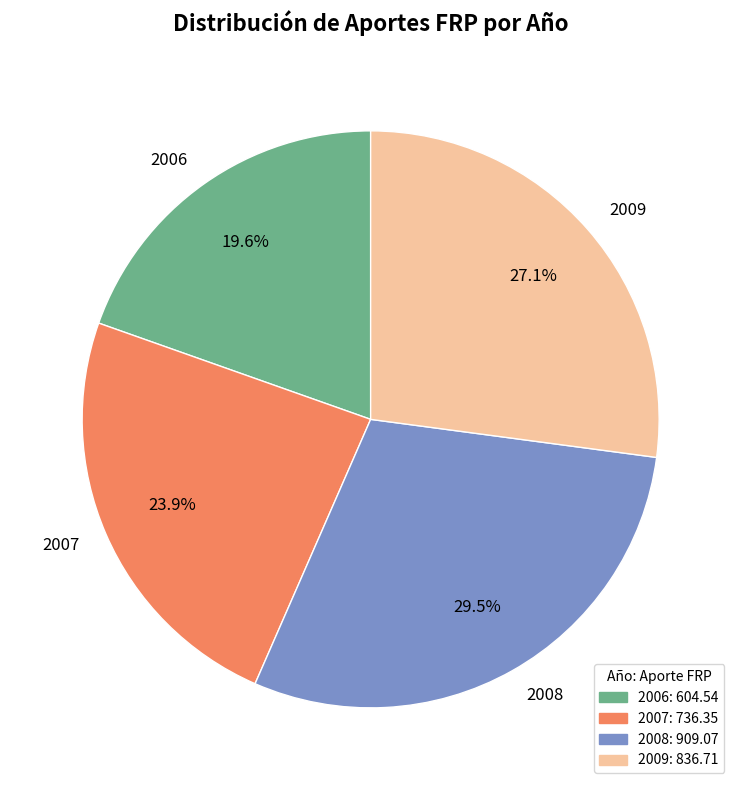

Is it true that 2007 is 24% of the pie?

True